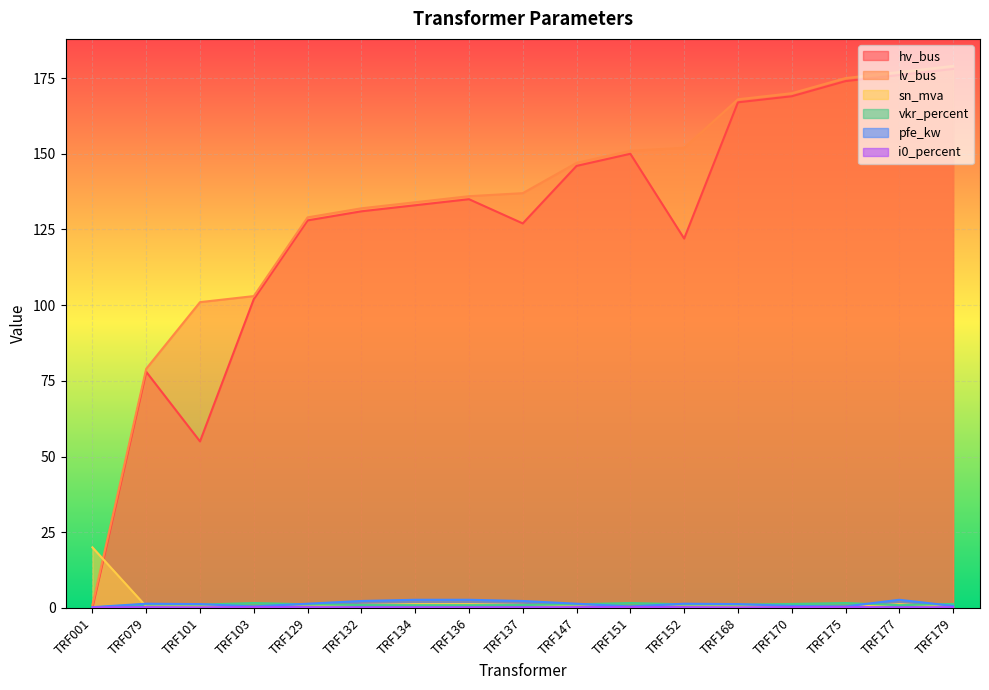

Does the chart display data point markers on the line(s)?

No